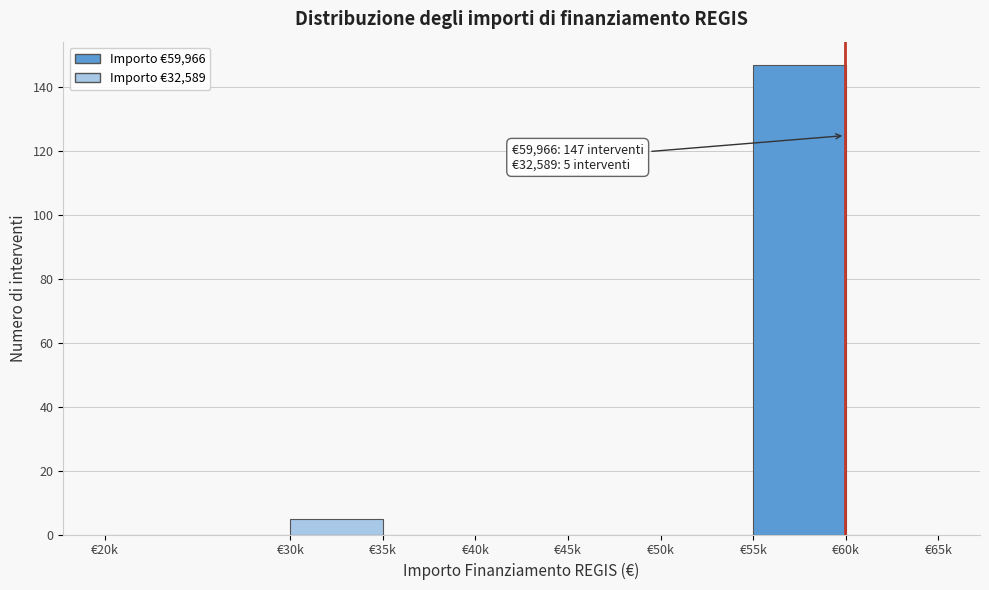

Reading right to left, what are all the values shown in this chart?

€60k=0	€55k=147	€50k=0	€45k=0	€40k=0	€35k=0	€30k=5	€20k=0